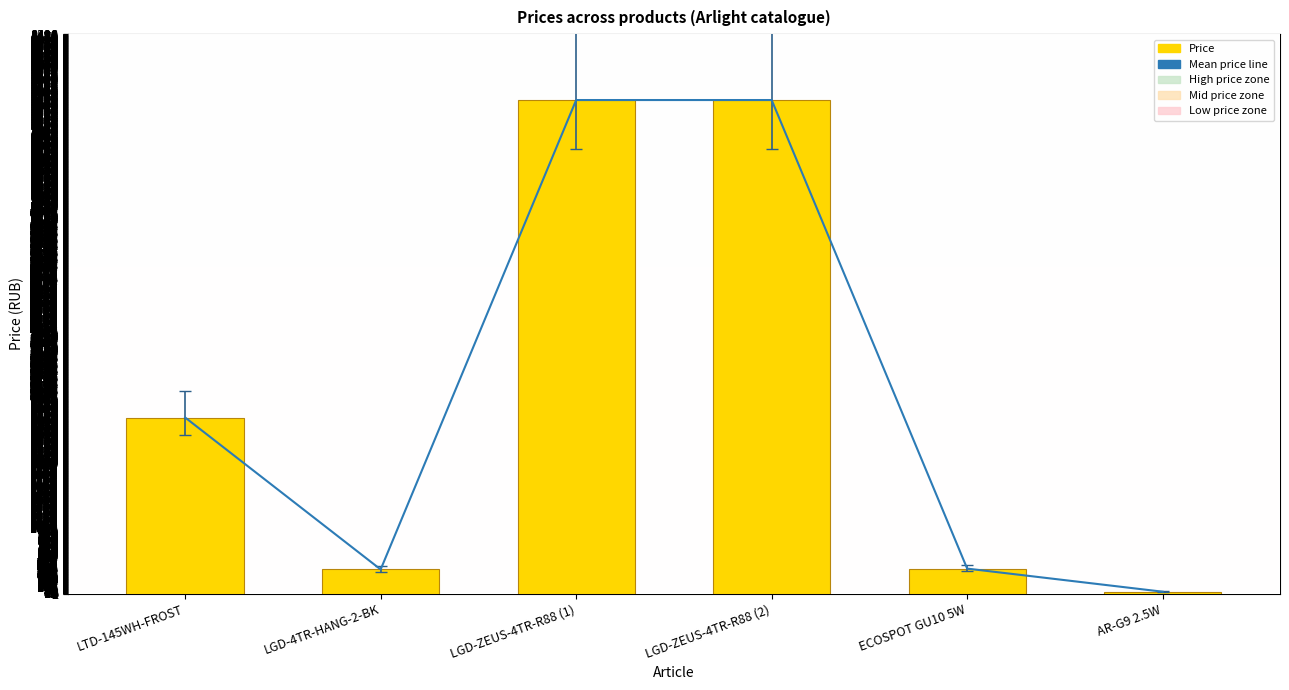

What is the value of the Price bar at the 3rd from the left?

7499.5